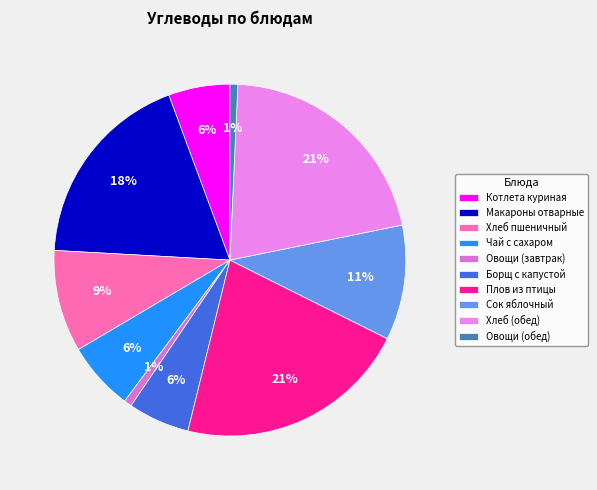

Is it true that Сок яблочный is 11% of the pie?

True